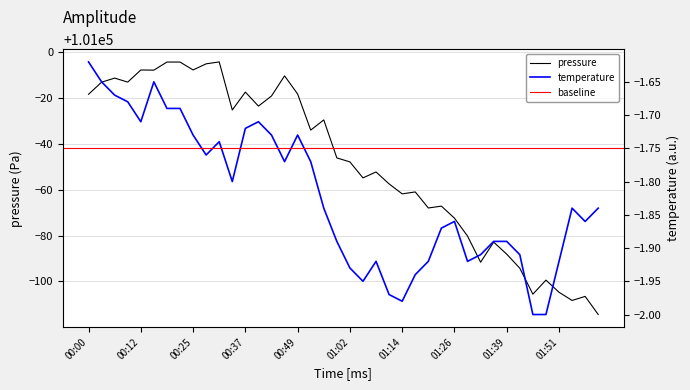

What is the difference between the maximum and second lowest values in the pressure series?

104.1